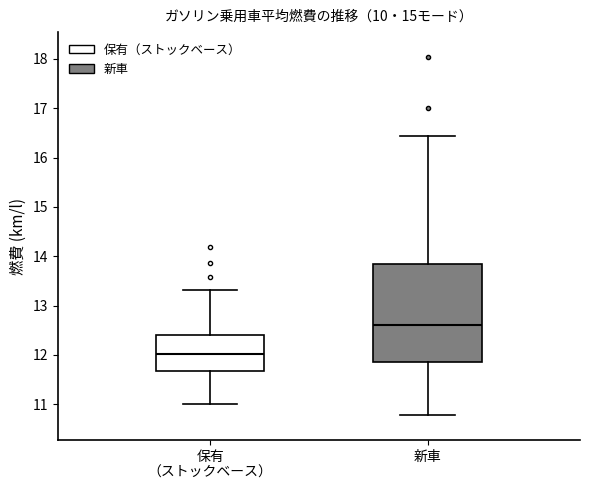

Which box's median line is the lowest?

保有 （ストックベース）